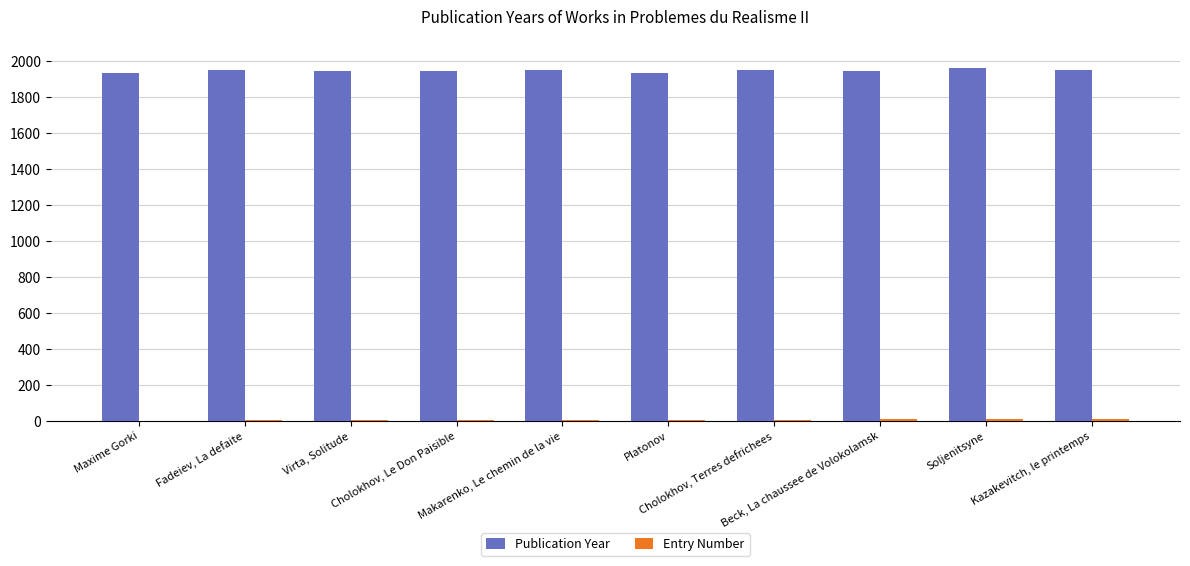

Which series has the largest total across all categories?

Publication Year